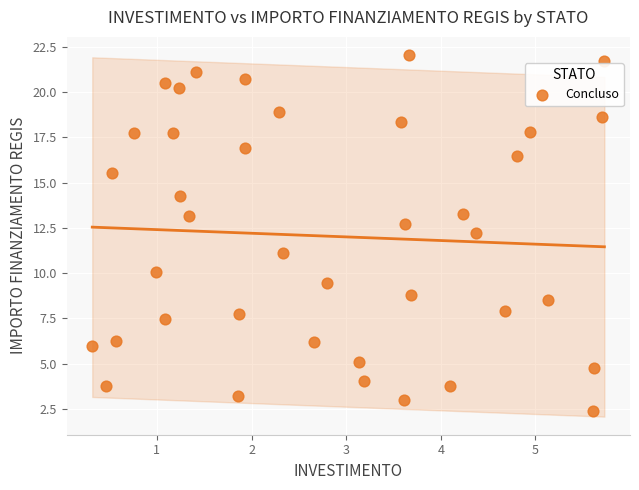

What is the range of Y values (max minus min)?

19.6